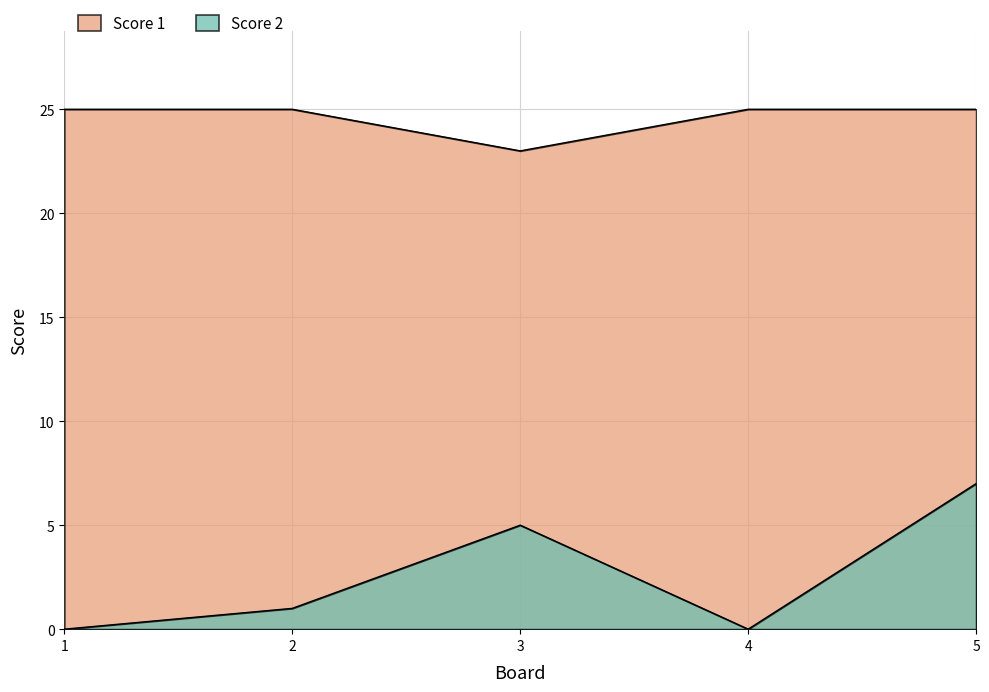

Rank the categories by Score 2 value from lowest to highest.

1, 4, 2, 3, 5